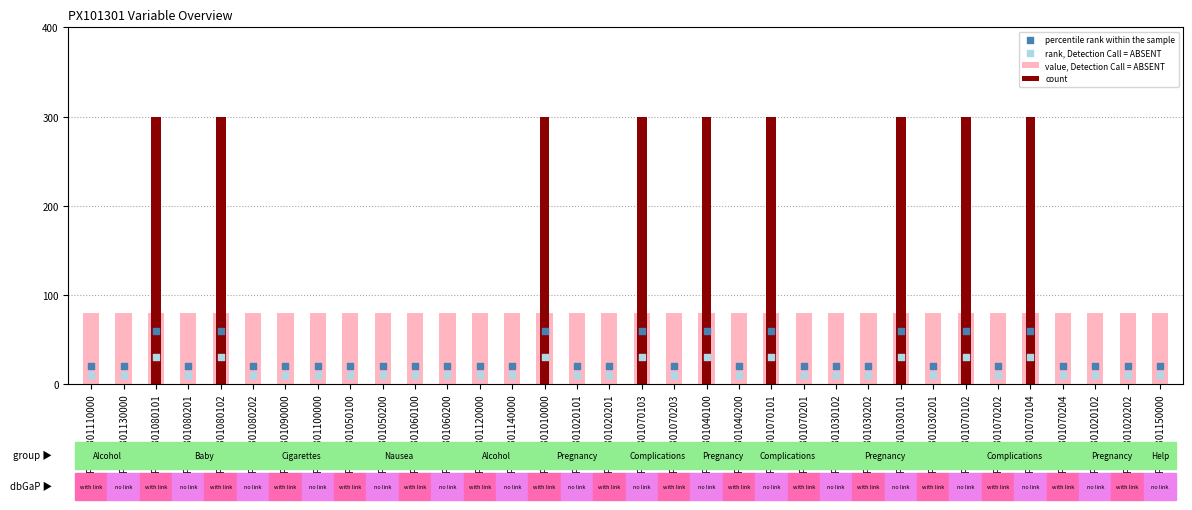

Which series contains the highest Y value?

count